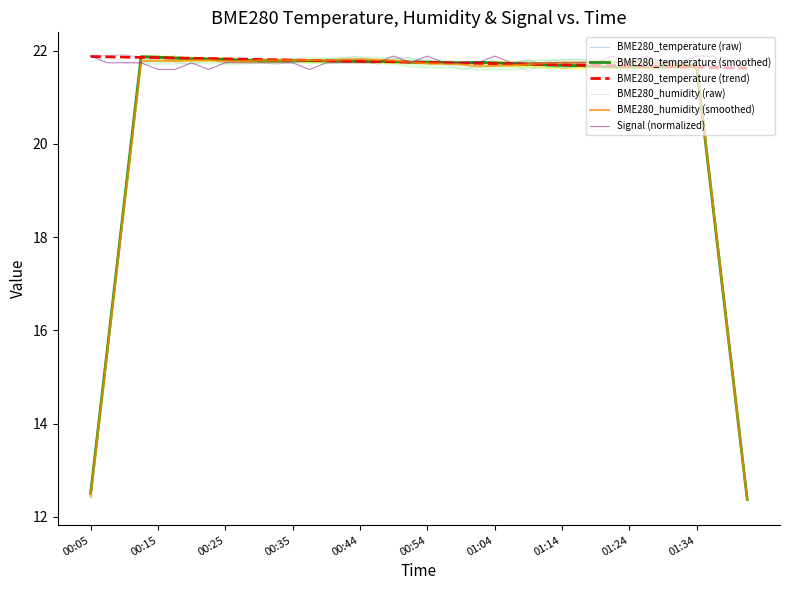

Which series changed the most between 12 and 39?

BME280_humidity (smoothed)